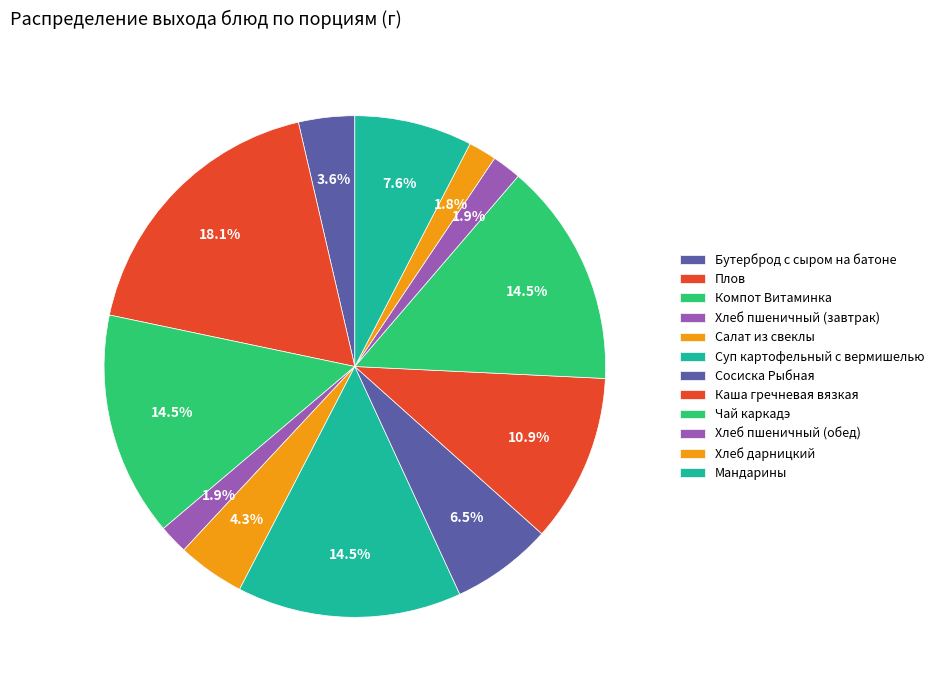

How many slices are in this pie chart?

12